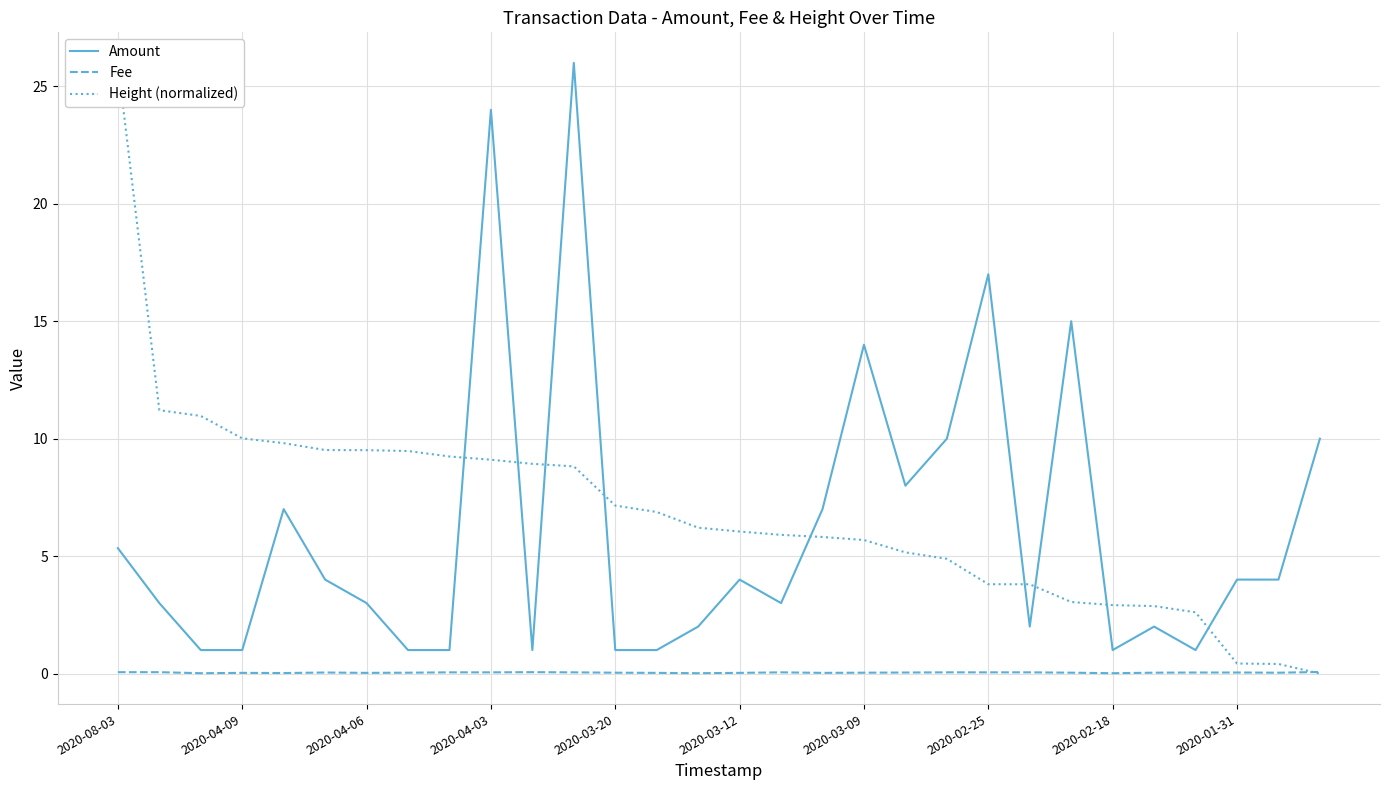

At which category is the sum across all series the highest?

11